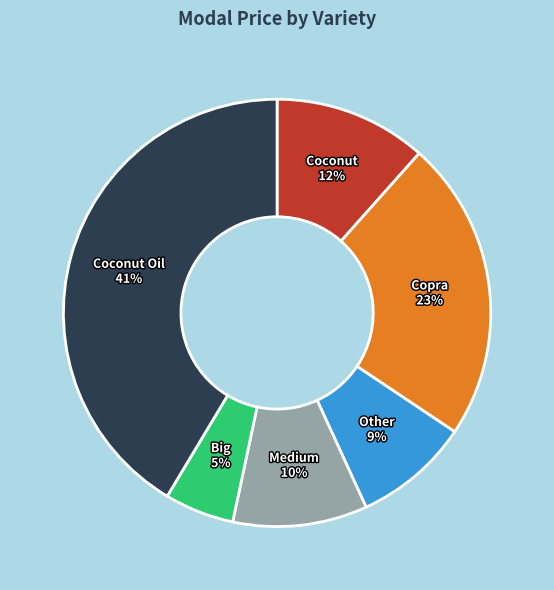

Is there a majority slice in this chart?

No